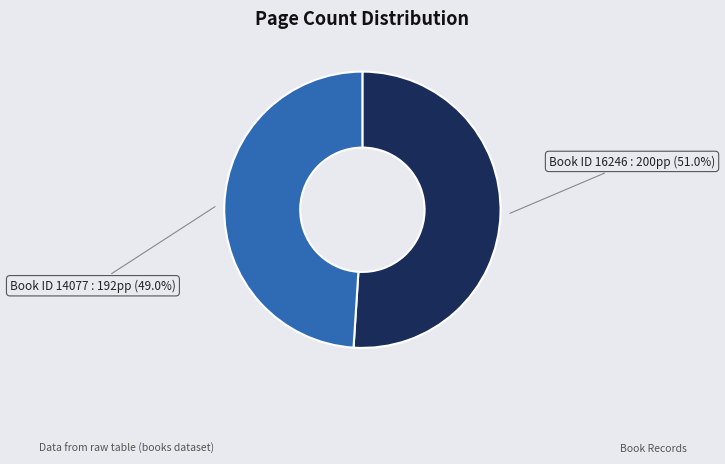

Does any single category account for the majority?

Yes